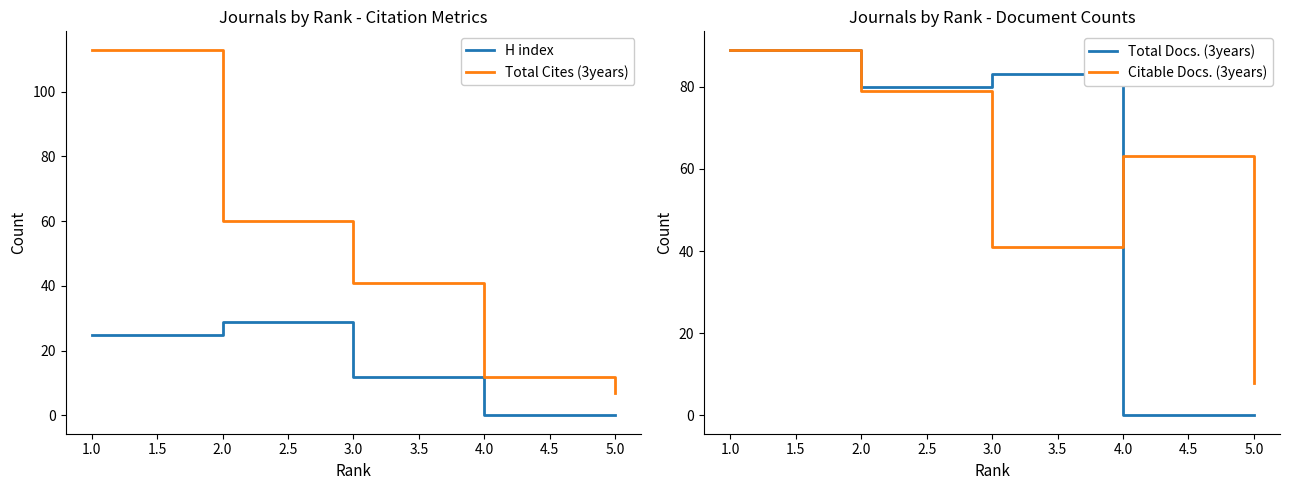

Which category has the highest value in the Total Cites (3years) series?

1.0